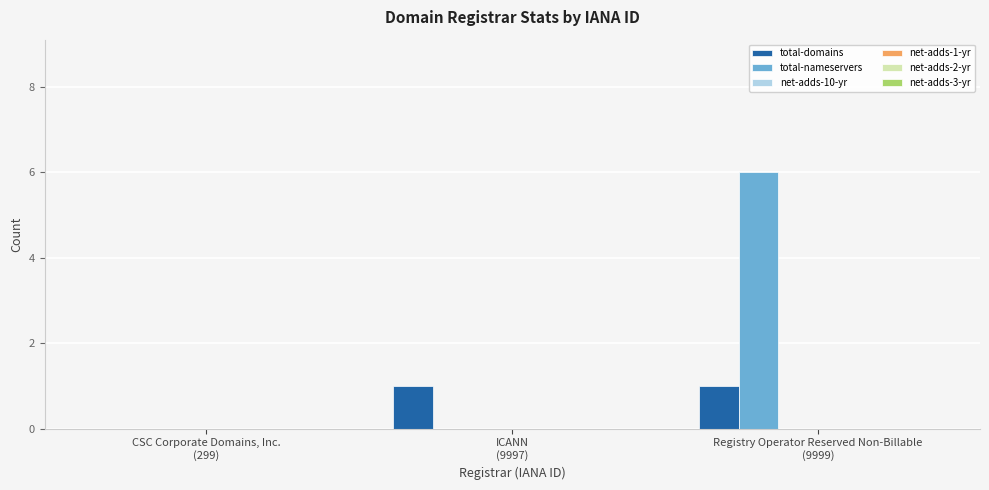

What is the maximum value shown in the chart?

6